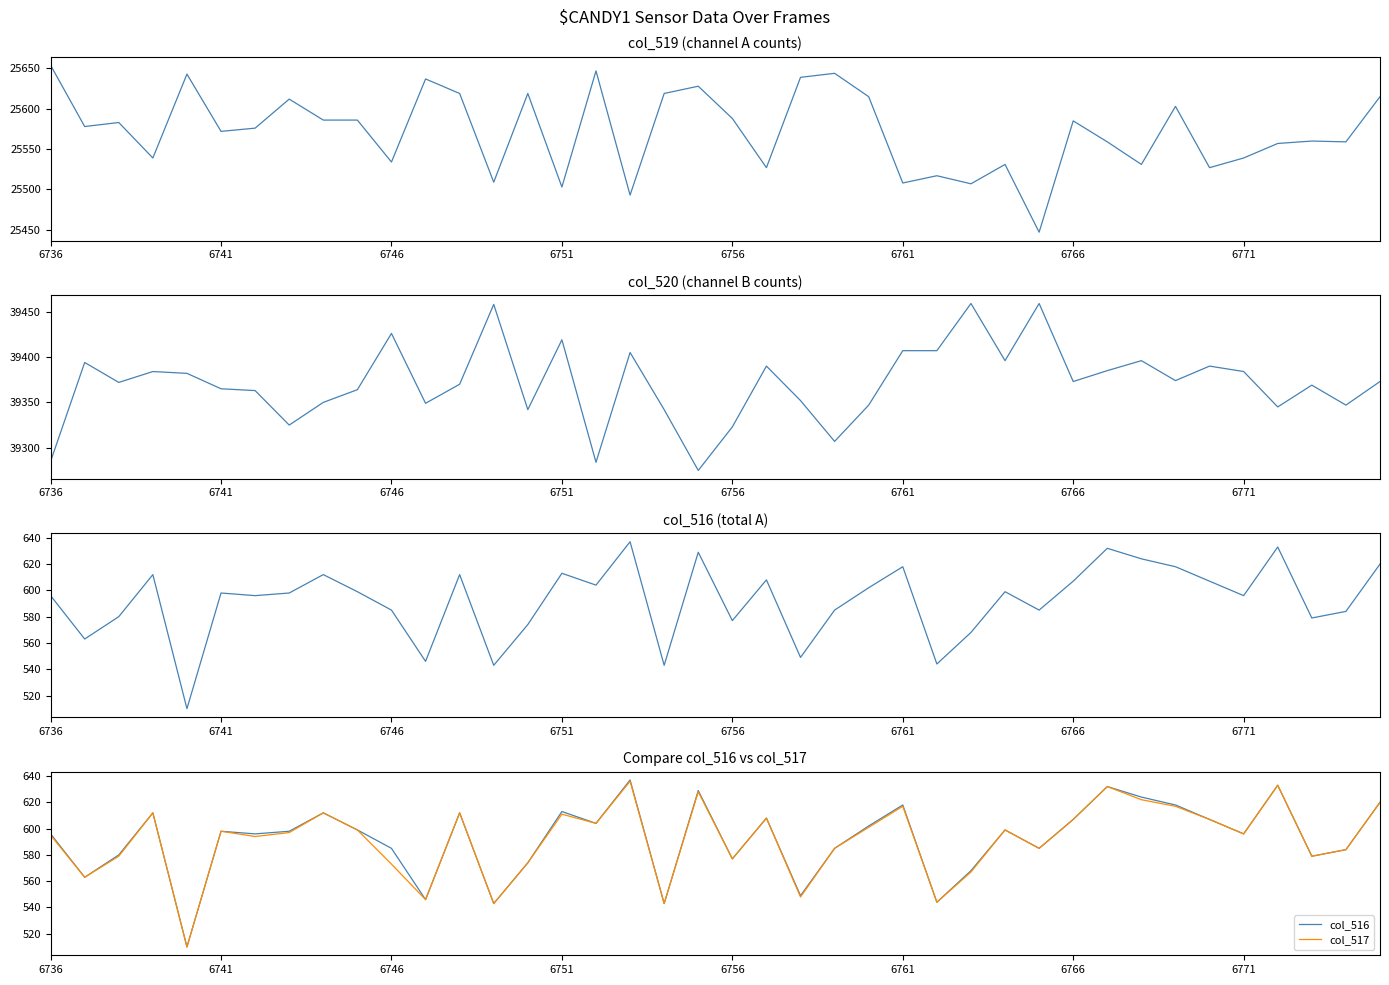

What is the spread (max minus min) of values at 6736?

38690